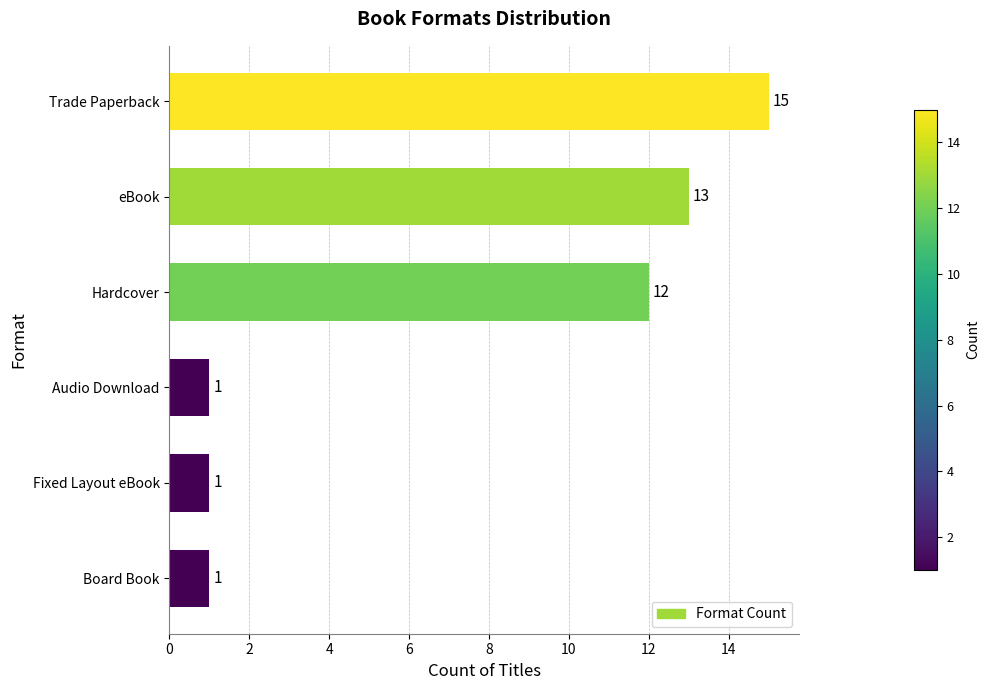

What is the smallest value displayed?

1